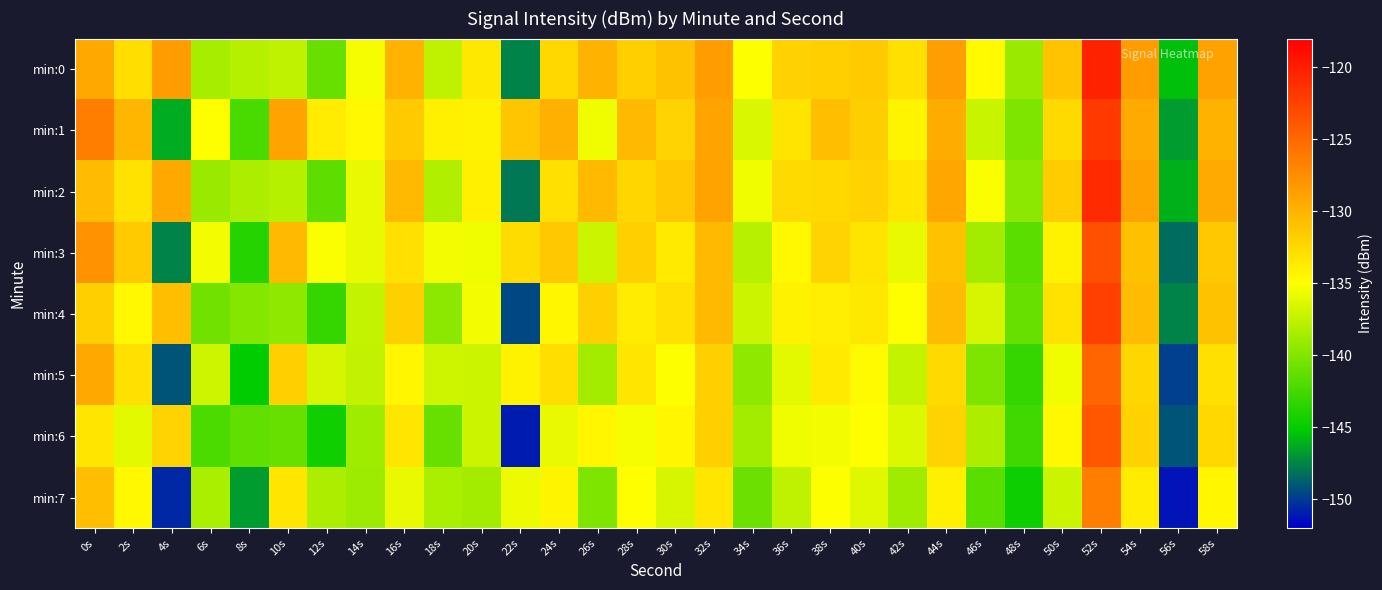

How many distinct data groups are displayed?

8